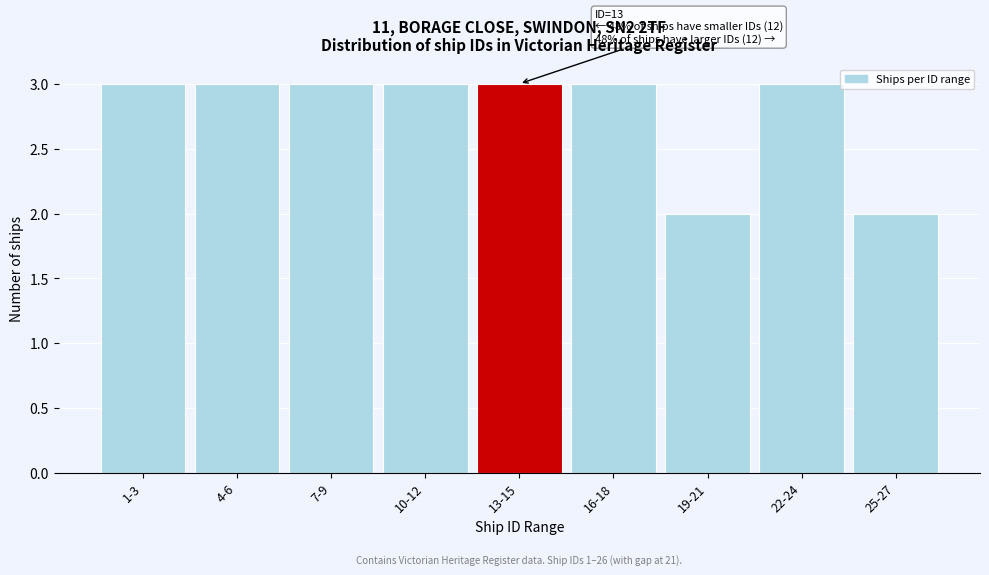

Reading left to right, extract all data points from this chart.

1-3=3	4-6=3	7-9=3	10-12=3	13-15=3	16-18=3	19-21=2	22-24=3	25-27=2